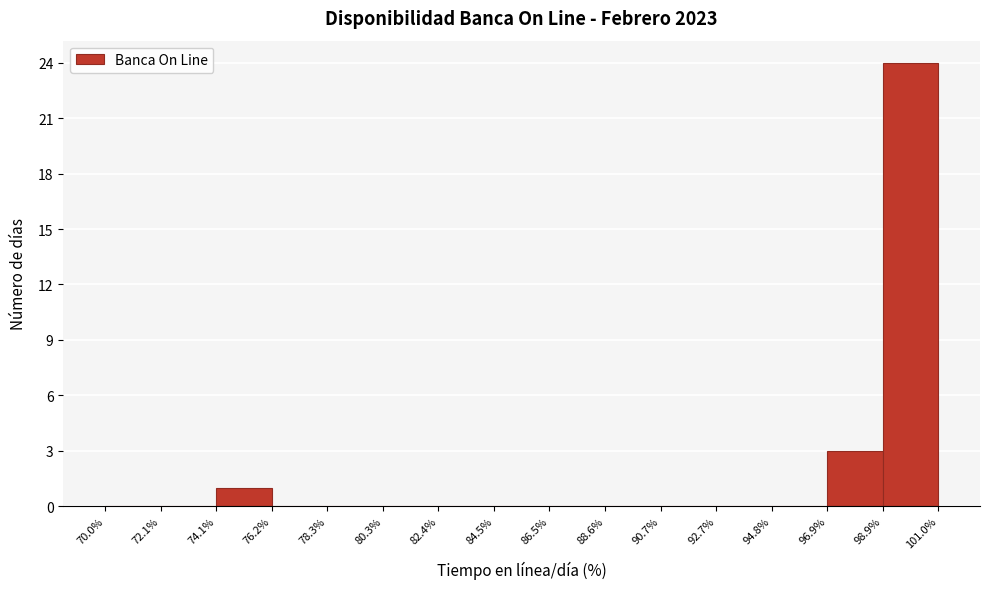

Reading left to right, transcribe this chart: for each bar, give the range it covers on the x-axis and its height. The values are not printed on the chart, so give them approximately, as read against the axis.

70.0% to 72.1%: 0
72.1% to 74.1%: 0
74.1% to 76.2%: 1
76.2% to 78.3%: 0
78.3% to 80.3%: 0
80.3% to 82.4%: 0
82.4% to 84.5%: 0
84.5% to 86.5%: 0
86.5% to 88.6%: 0
88.6% to 90.7%: 0
90.7% to 92.7%: 0
92.7% to 94.8%: 0
94.8% to 96.9%: 0
96.9% to 98.9%: 3
98.9% to 101.0%: 24